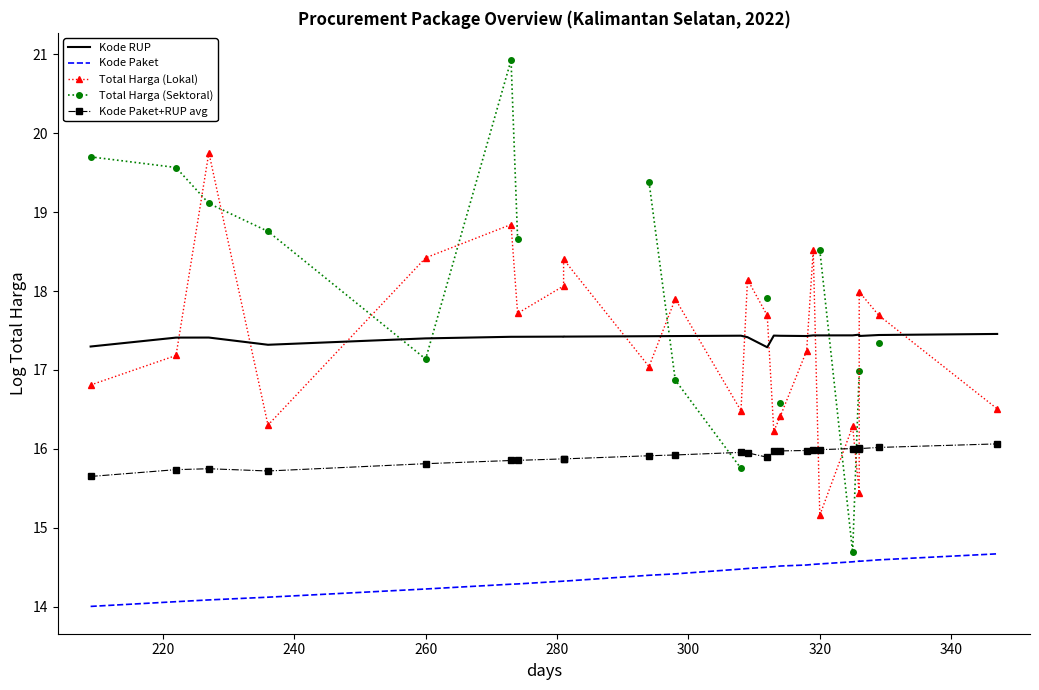

Is the value of Kode Paket+RUP avg at 23 greater than the value of Kode RUP at 220?

No